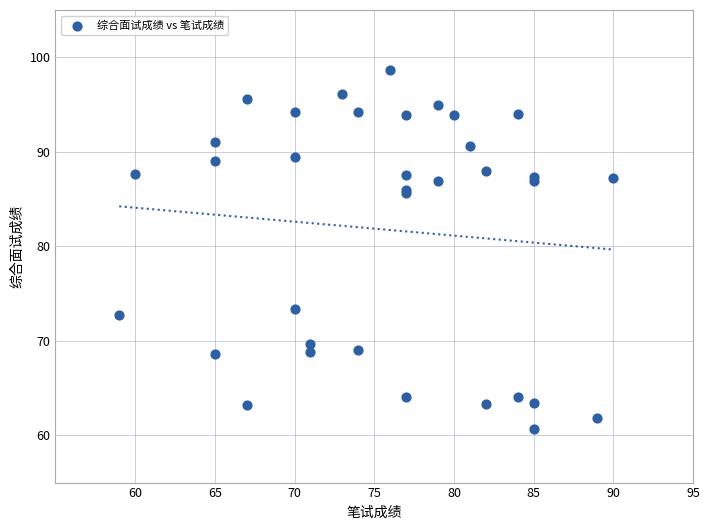

What Y value in the scatter plot is closest to 79?

73.3